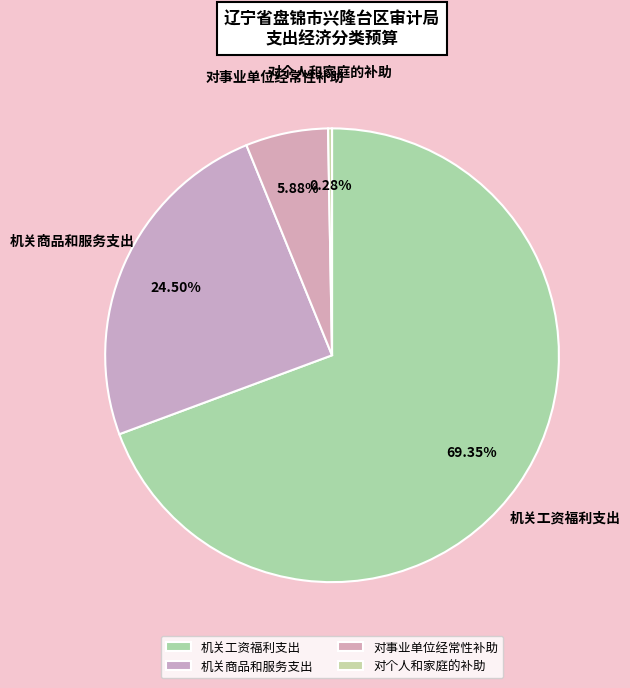

Count the number of slices in the pie.

4